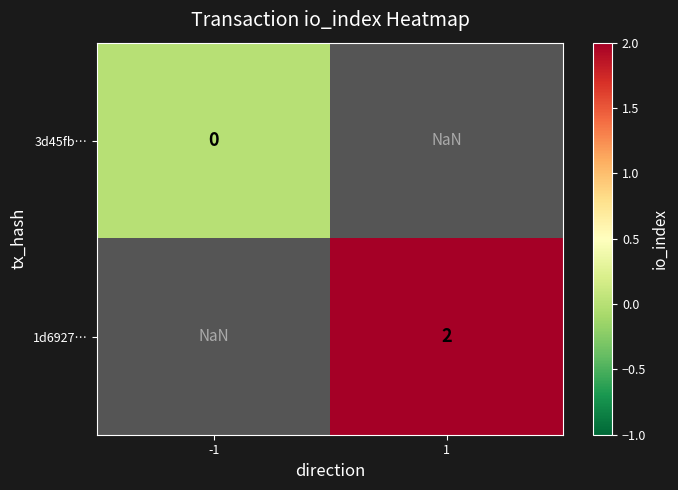

The value of 1d6927… at 1 is 2.0. True or false?

True